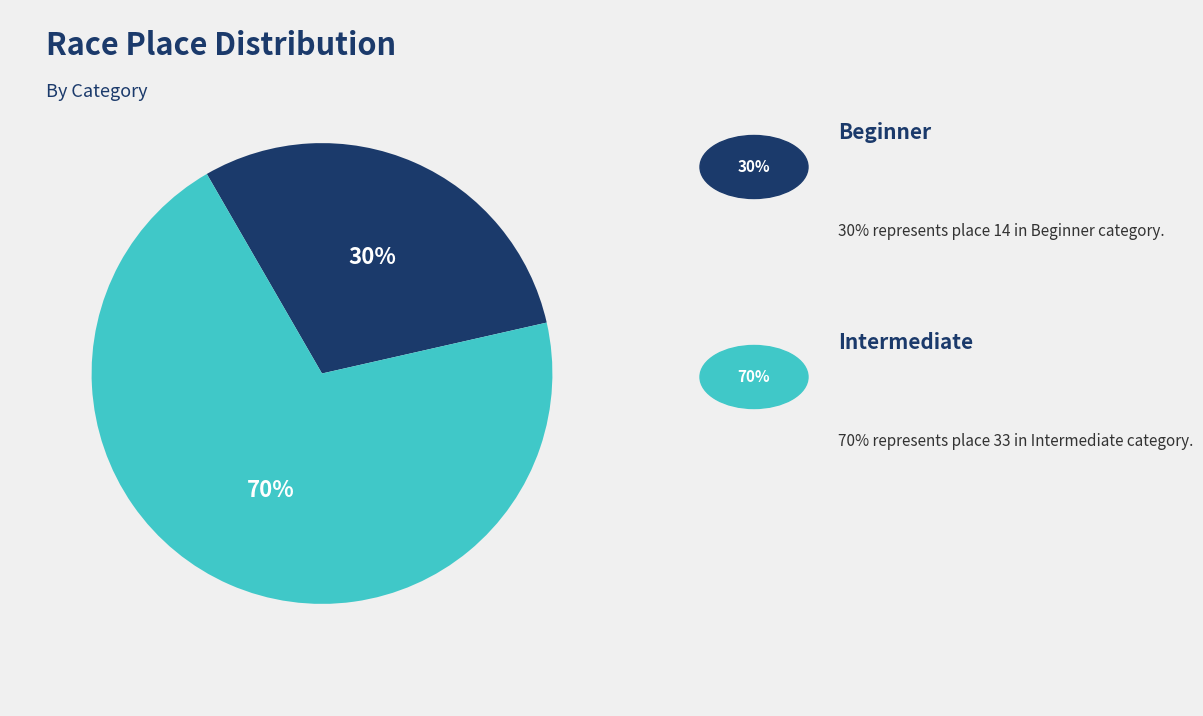

To the nearest percent, what is the difference between the largest and smallest slice percentages?

40%